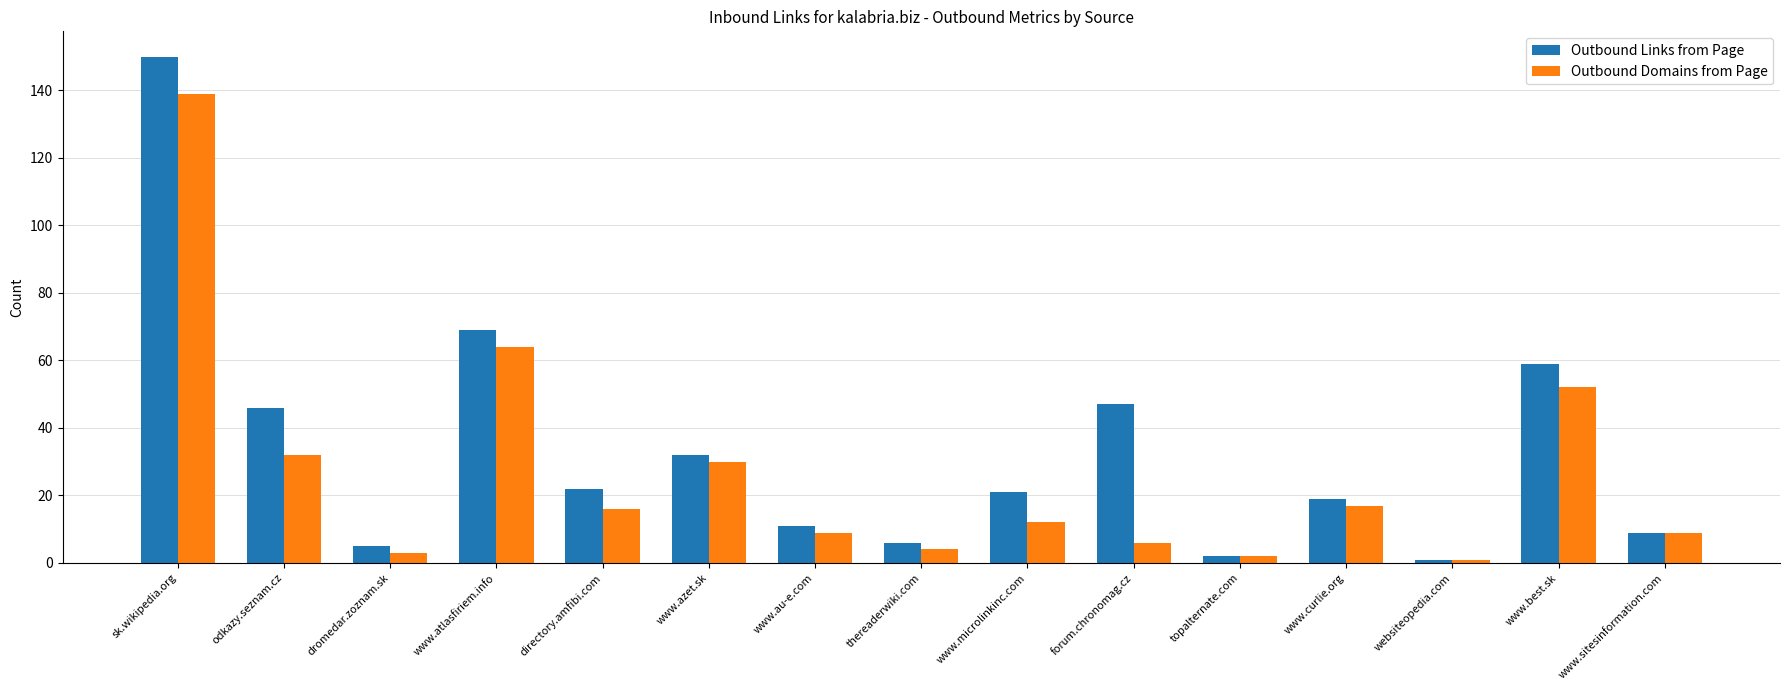

Count the number of categories in the chart.

15